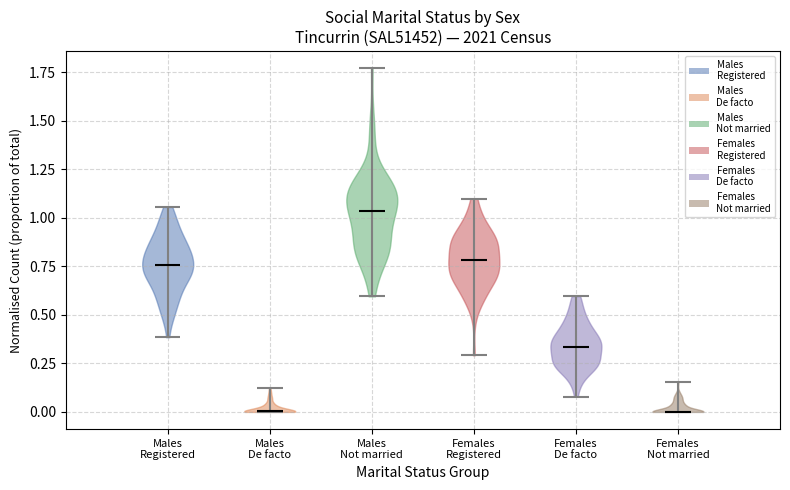

Reading left to right, read every violin against the y-axis: where its median line is, and the lowest and highest points it reaches. The values are not printed on the chart, so give them approximately, as read against the axis.

Males Registered: median line 0.75, lowest point 0.40, highest point 1.05
Males De facto: median line 0.00, lowest point 0.00, highest point 0.10
Males Not married: median line 1.05, lowest point 0.60, highest point 1.75
Females Registered: median line 0.80, lowest point 0.30, highest point 1.10
Females De facto: median line 0.35, lowest point 0.10, highest point 0.60
Females Not married: median line 0.00, lowest point 0.00, highest point 0.15